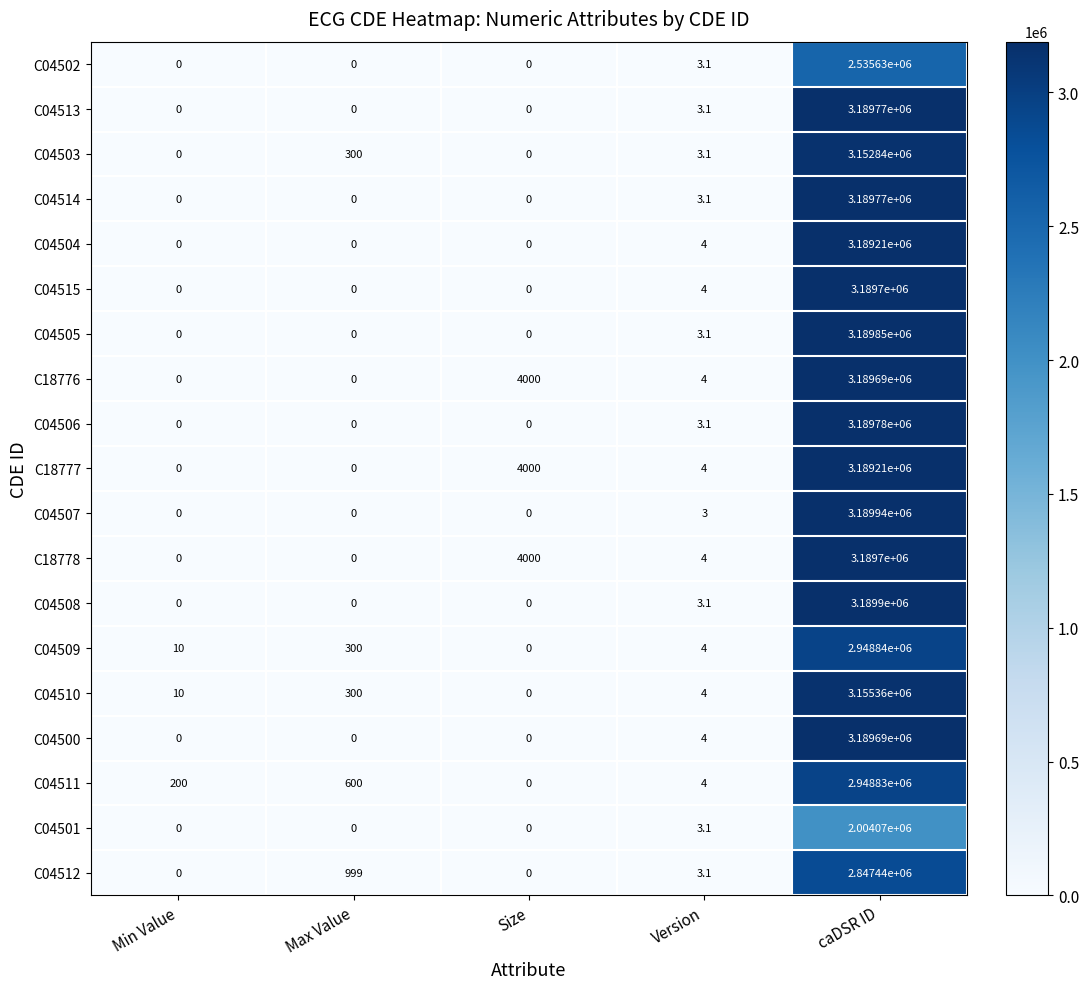

Between Max Value and caDSR ID, which series saw the biggest shift?

C04507